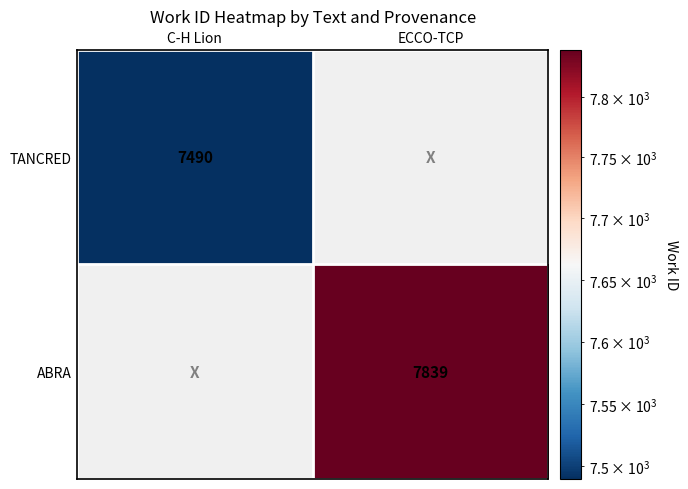

What is the total value across all series at ECCO-TCP?

7839